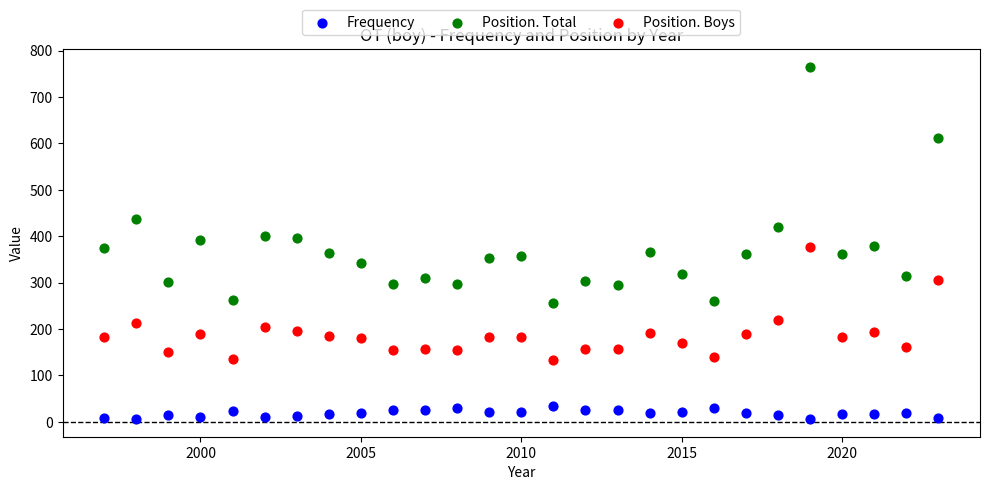

What are all the series names shown in the legend?

Frequency, Position. Total, Position. Boys